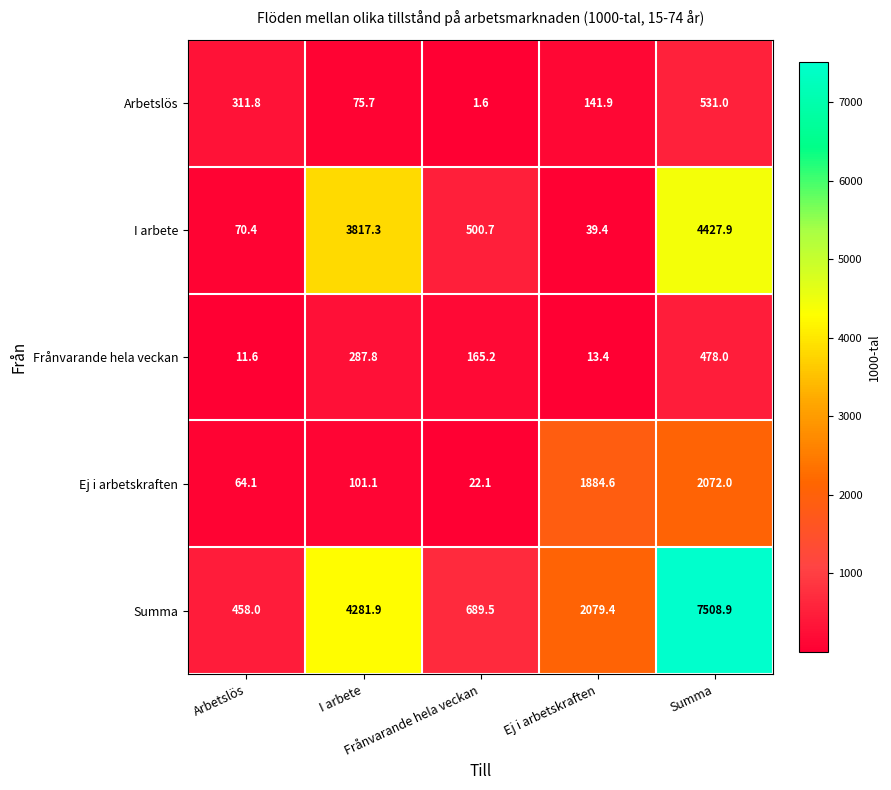

What is the smallest value displayed?

1.6